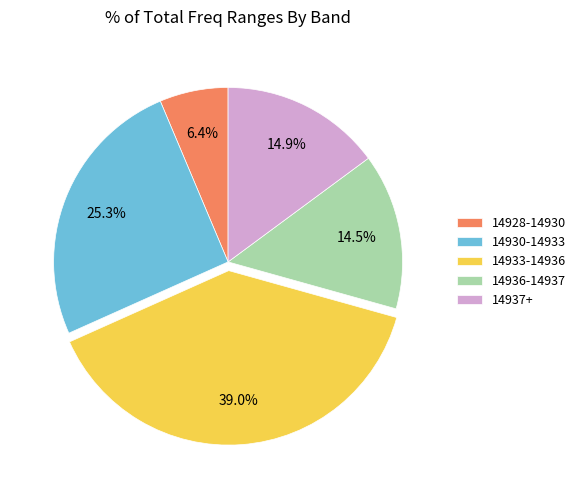

Which has a higher value, 14937+ or 14930-14933?

14930-14933